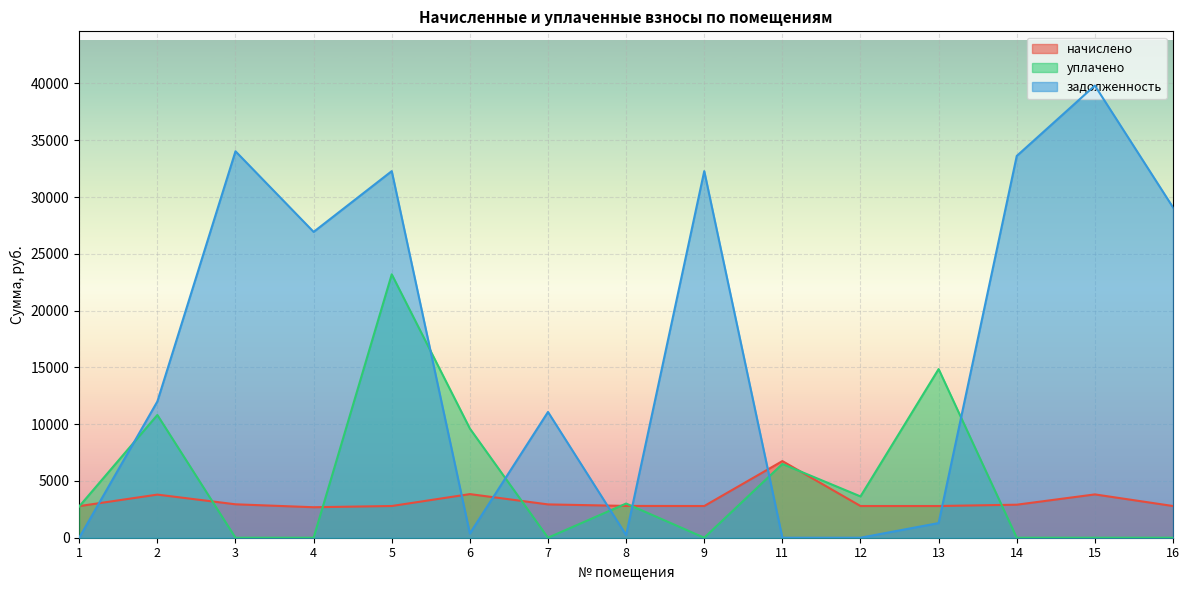

How many values in the начислено series exceed 2801?

8